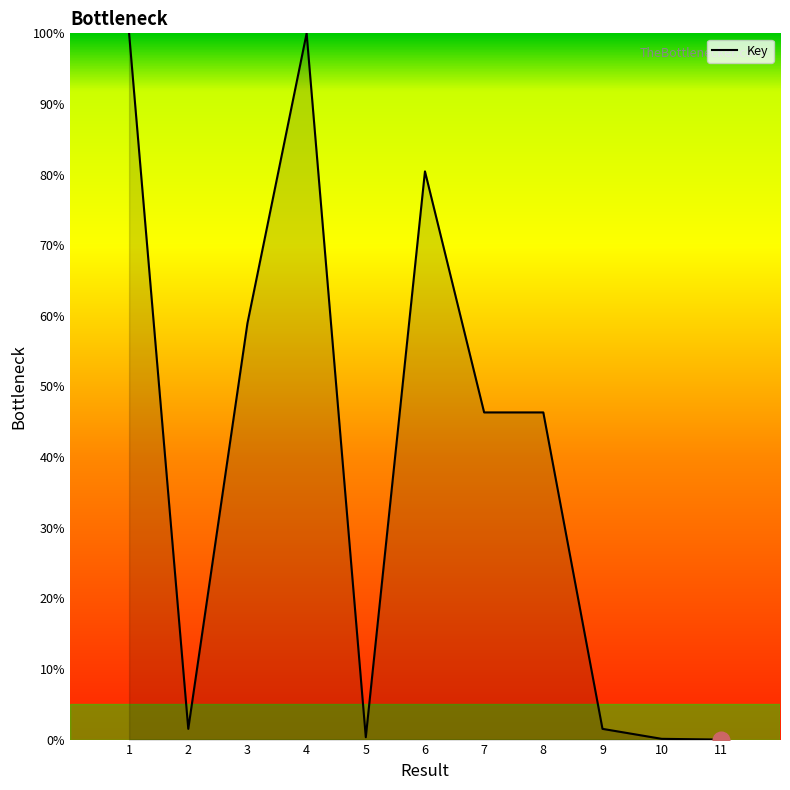

Between 5 and 9, which is larger?

9